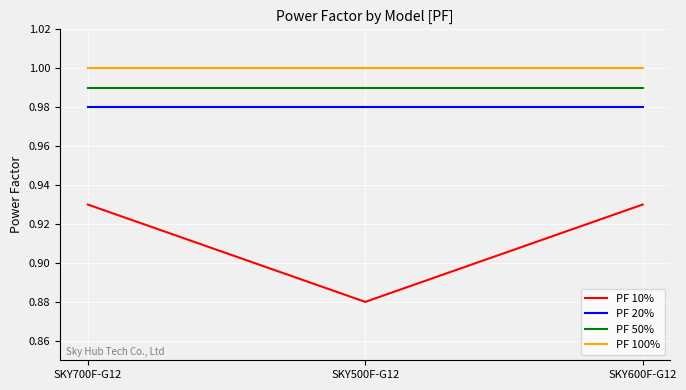

Between SKY700F-G12 and SKY500F-G12, which series saw the biggest shift?

PF 10%